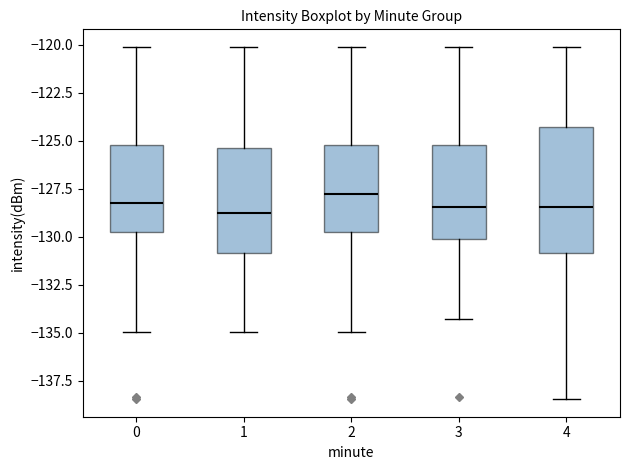

Reading left to right, read every box against the y-axis: the position of its median line, the range the box covers, and the ends of its whiskers. The values are not printed on the chart, so give them approximately, as read against the axis.

0: median -128.0, box -130.0 to -125.0, whiskers -135.0 to -120.0
1: median -128.5, box -131.0 to -125.5, whiskers -135.0 to -120.0
2: median -128.0, box -130.0 to -125.0, whiskers -135.0 to -120.0
3: median -128.5, box -130.0 to -125.0, whiskers -134.5 to -120.0
4: median -128.5, box -131.0 to -124.5, whiskers -138.5 to -120.0